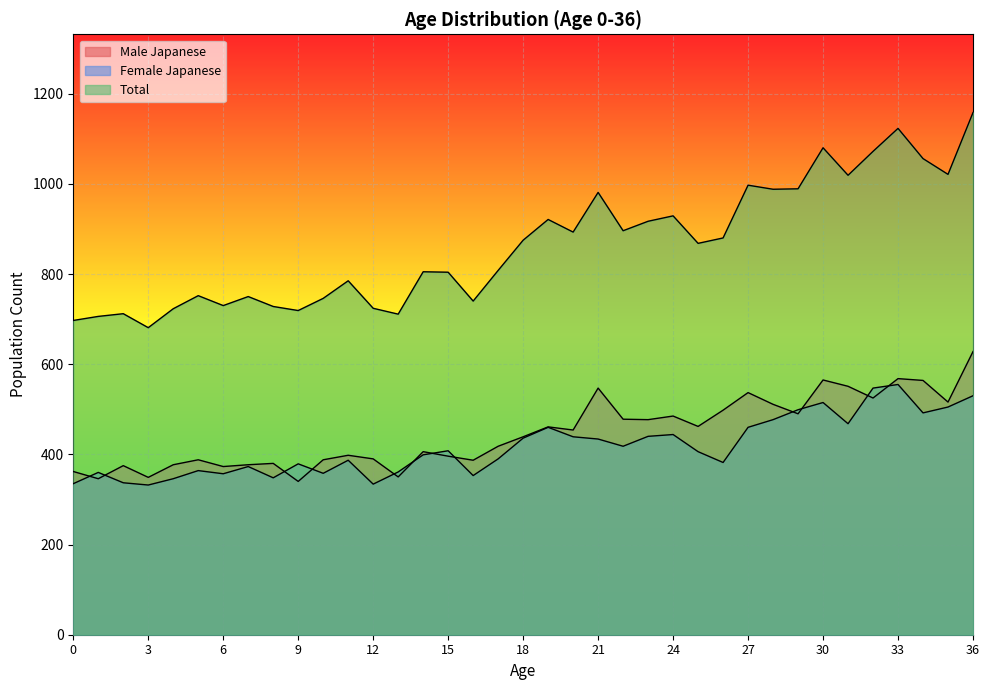

What is the average value of the Male Japanese series?

447